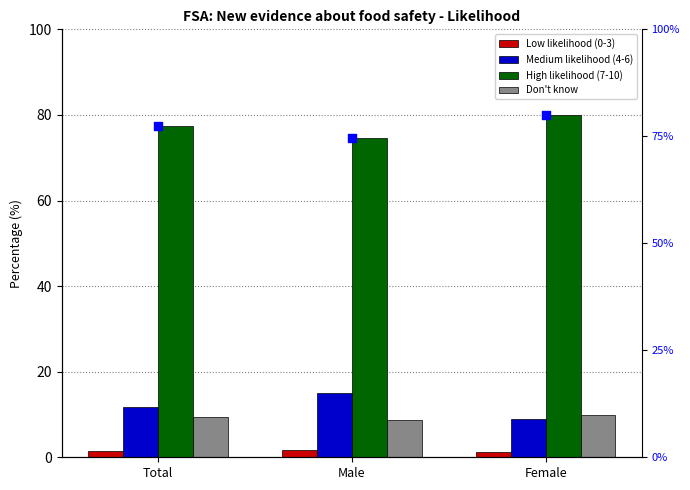

Which series contains the highest Y value?

High likelihood (7-10)